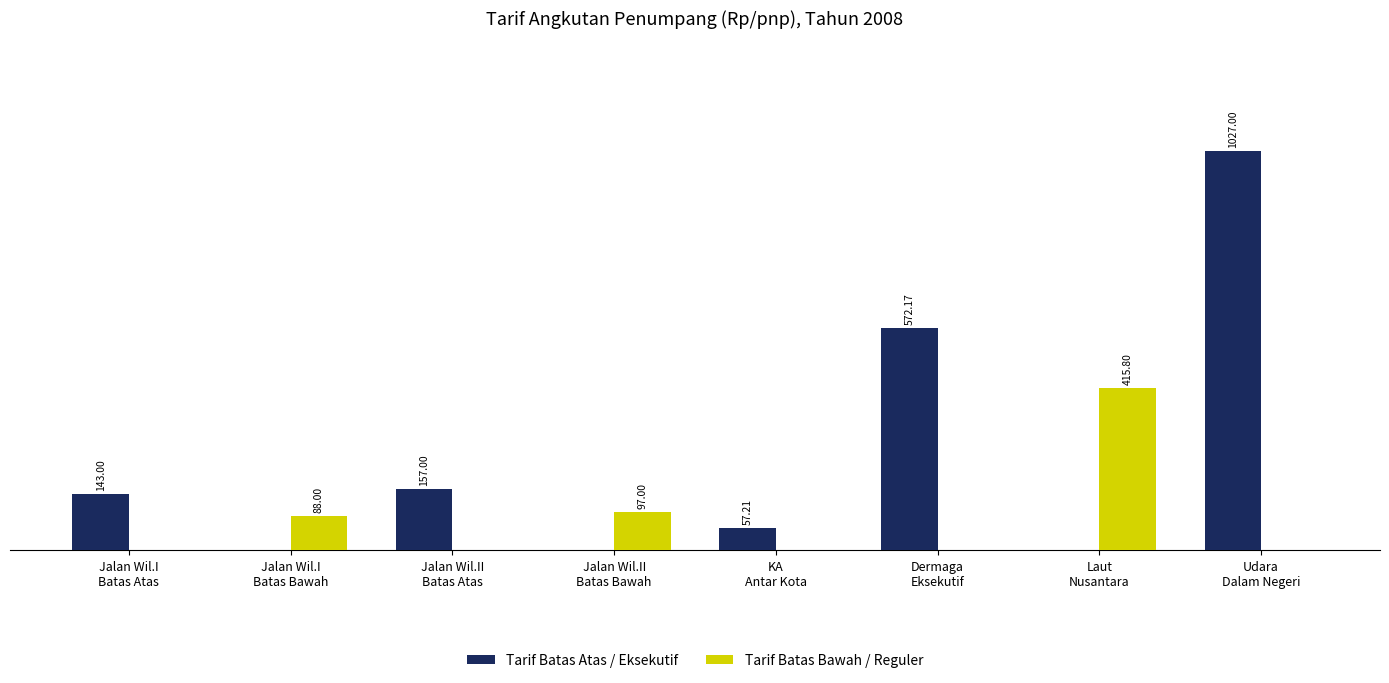

Which series has the largest total across all categories?

Tarif Batas Atas / Eksekutif